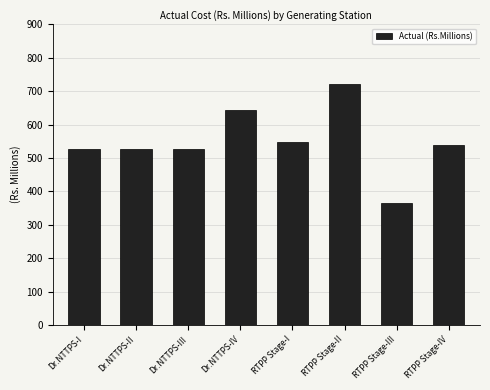

Where does the data first go above 537?

Dr.NTTPS-IV